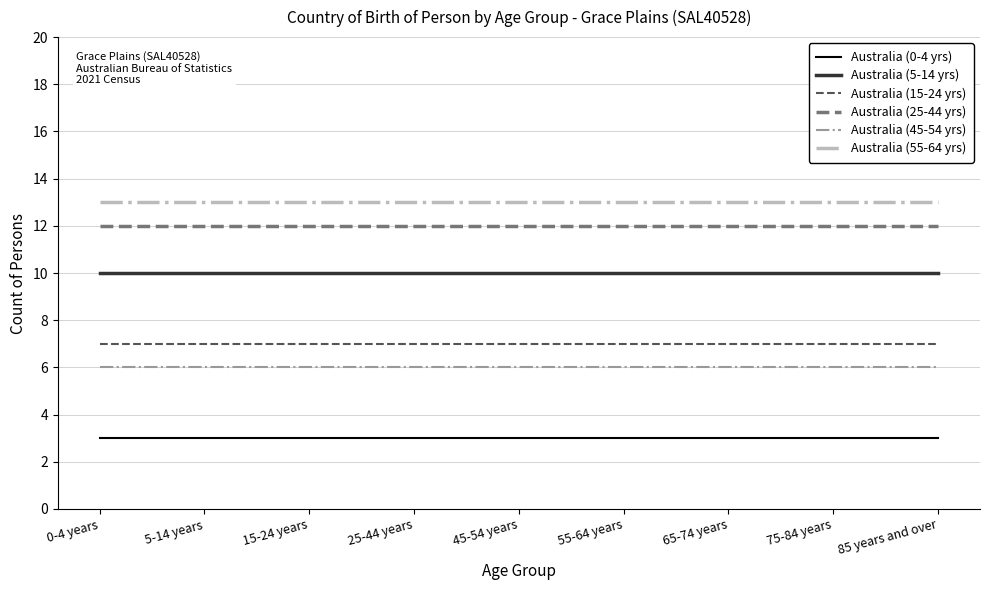

What position from the left is 15-24 years?

3